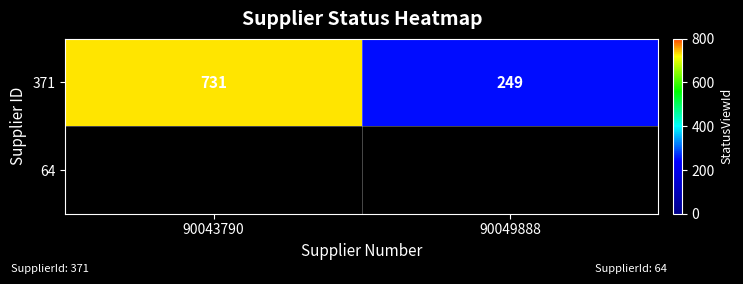

Rank the categories by value from highest to lowest.

90043790, 90049888